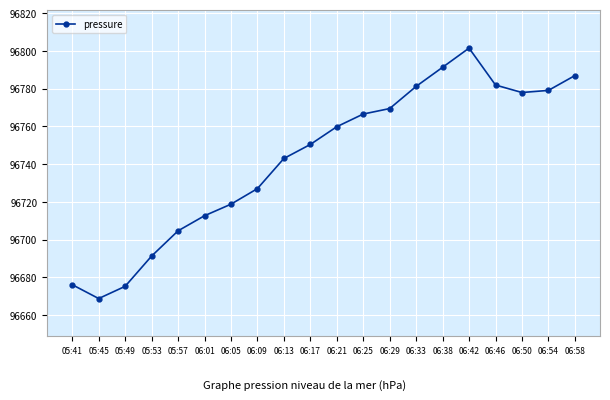

How many values exceed 96759?

10